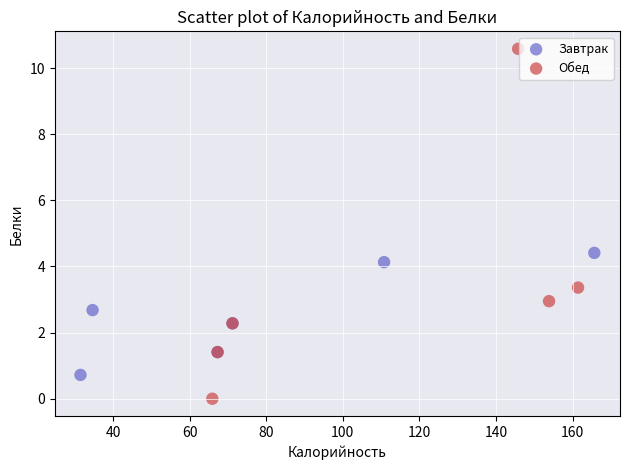

What are all the series names shown in the legend?

Завтрак, Обед